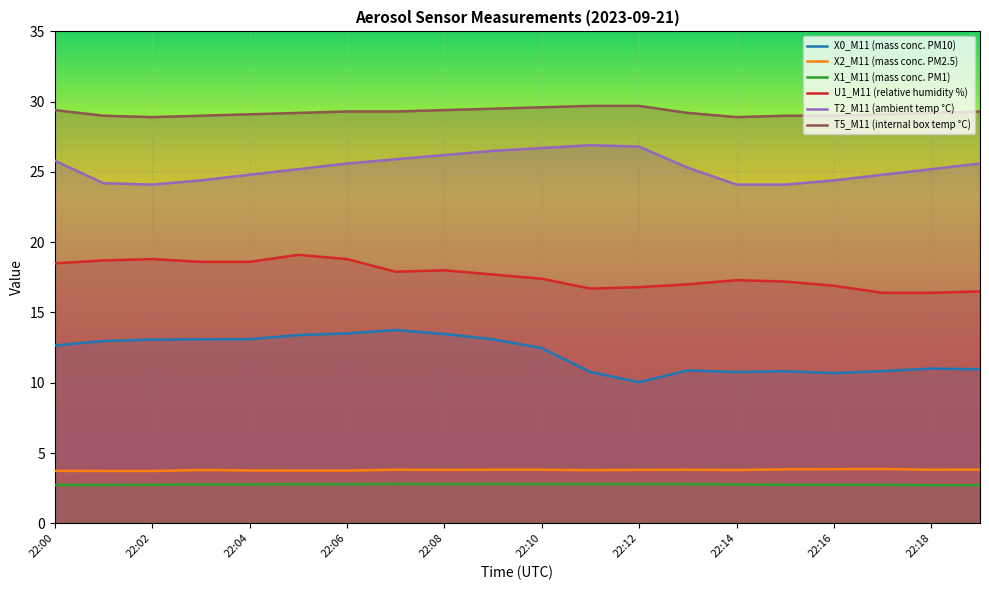

What is the difference between the T5_M11 (internal box temp °C) values at 22:18 and 22:02?

0.3